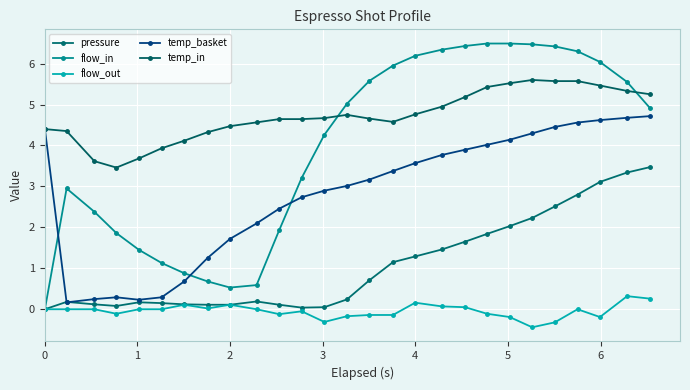

What is the maximum value for temp_basket?

4.7